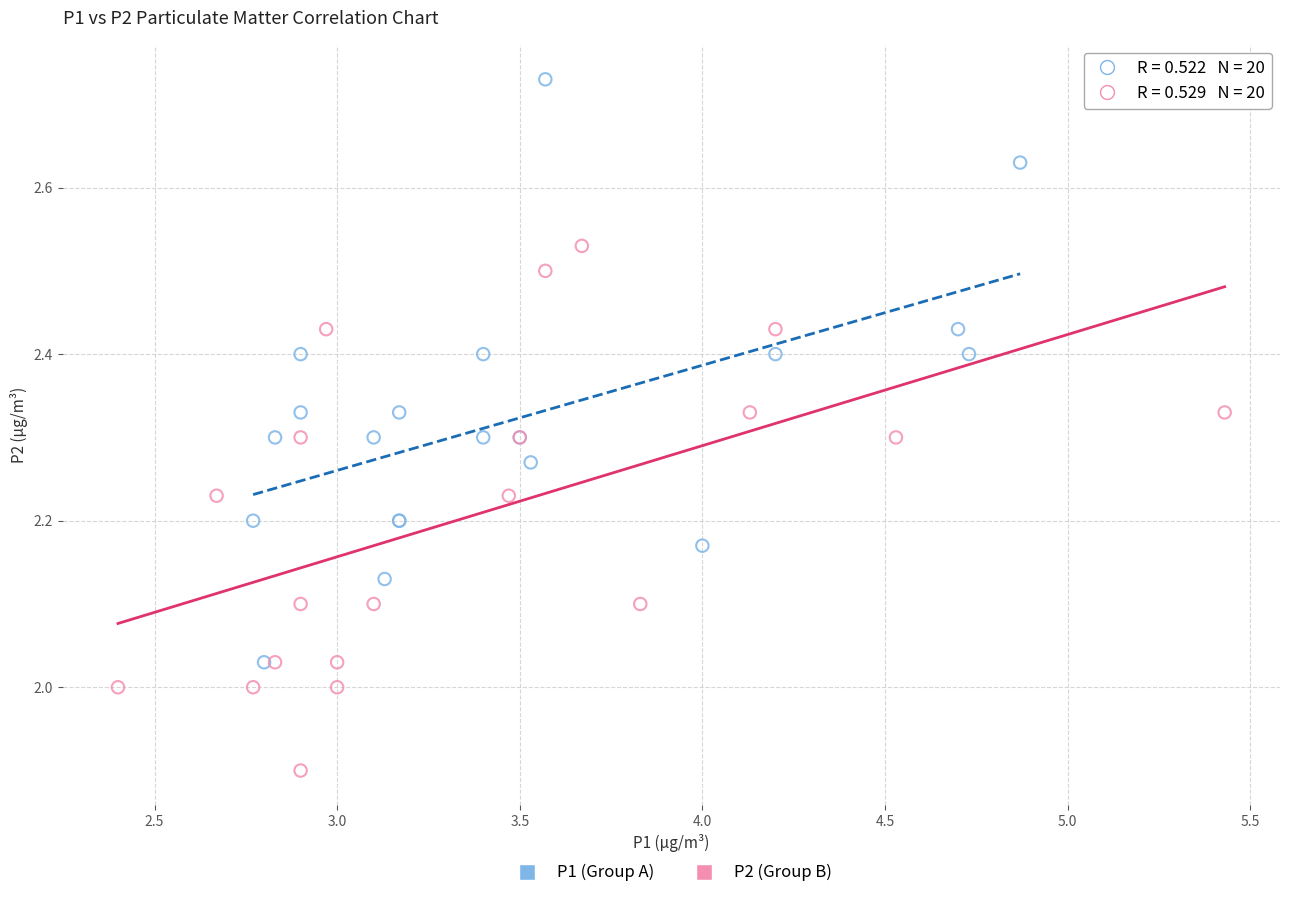

What are all the series names shown in the legend?

P1 (Group A), P2 (Group B)